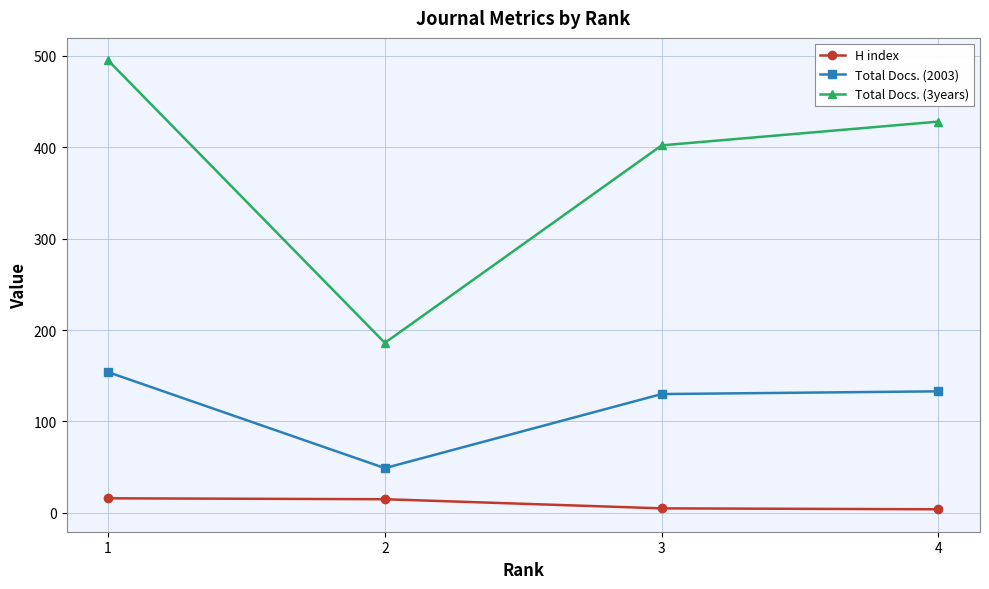

At which label does Total Docs. (3years) reach its minimum?

2